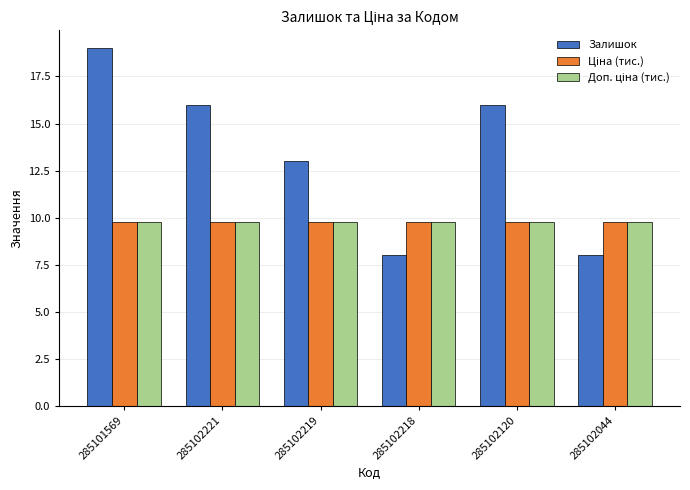

Which category has the highest value across all series?

285101569